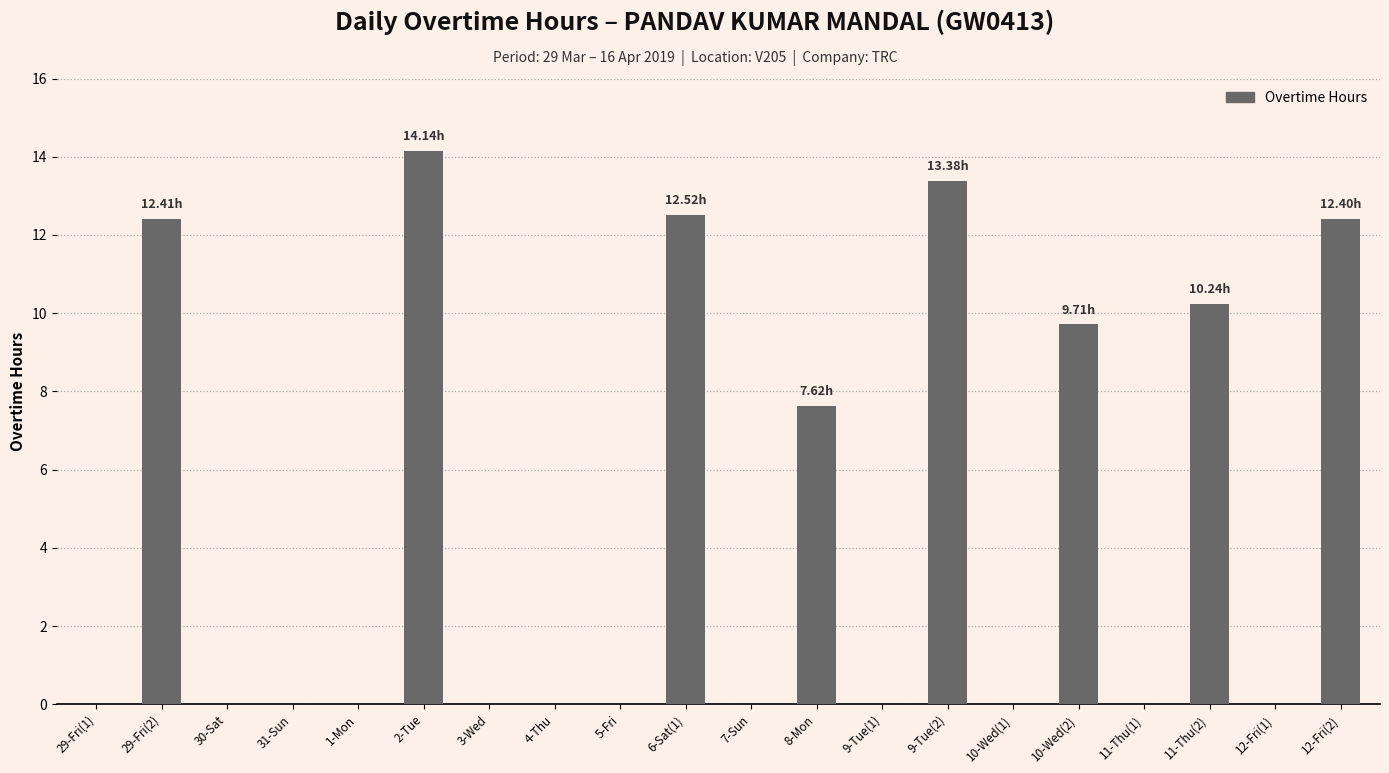

Which has a higher value, 11-Thu(1) or 11-Thu(2)?

11-Thu(2)